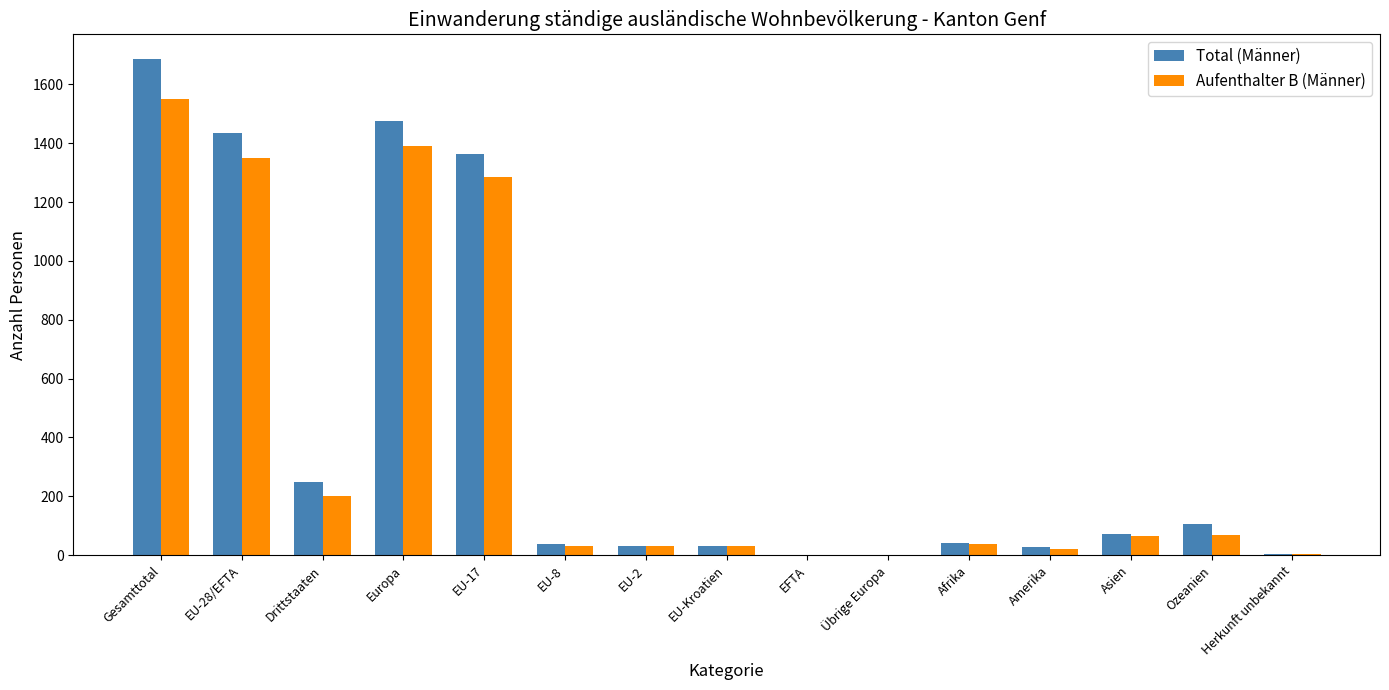

At which label does Total (Männer) first exceed 41?

Gesamttotal